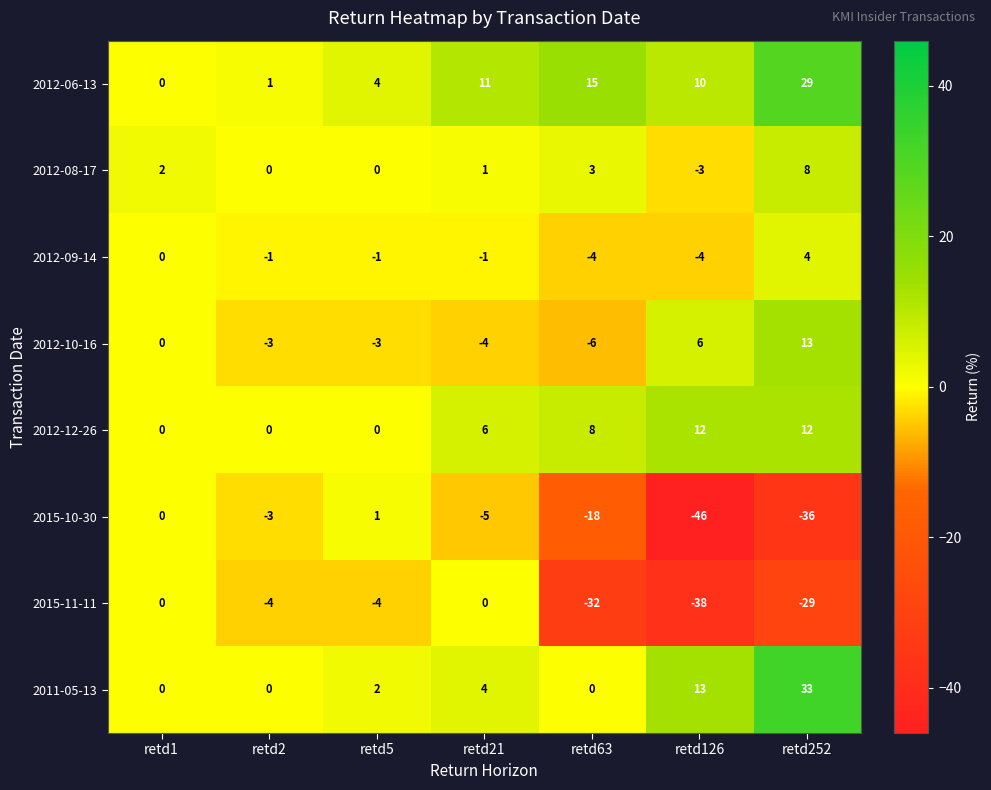

List the series in order of their peak value, lowest first.

2015-11-11, 2015-10-30, 2012-09-14, 2012-08-17, 2012-12-26, 2012-10-16, 2012-06-13, 2011-05-13